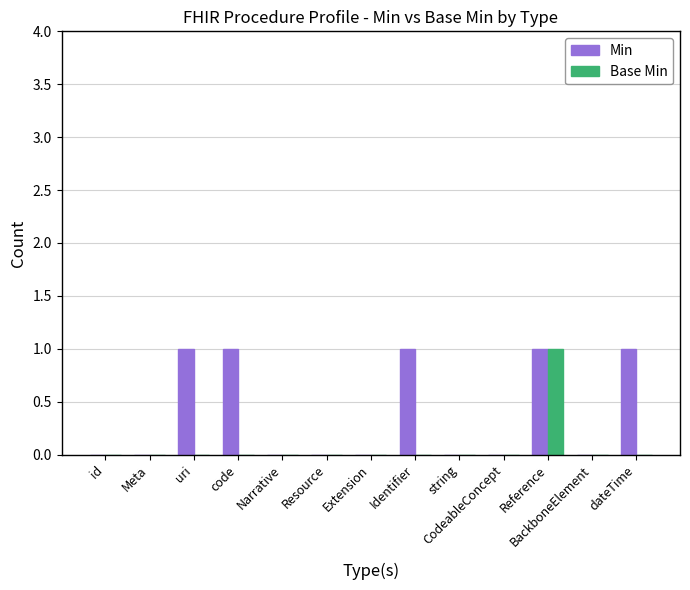

How many Base Min values are between 0 and 1?

13